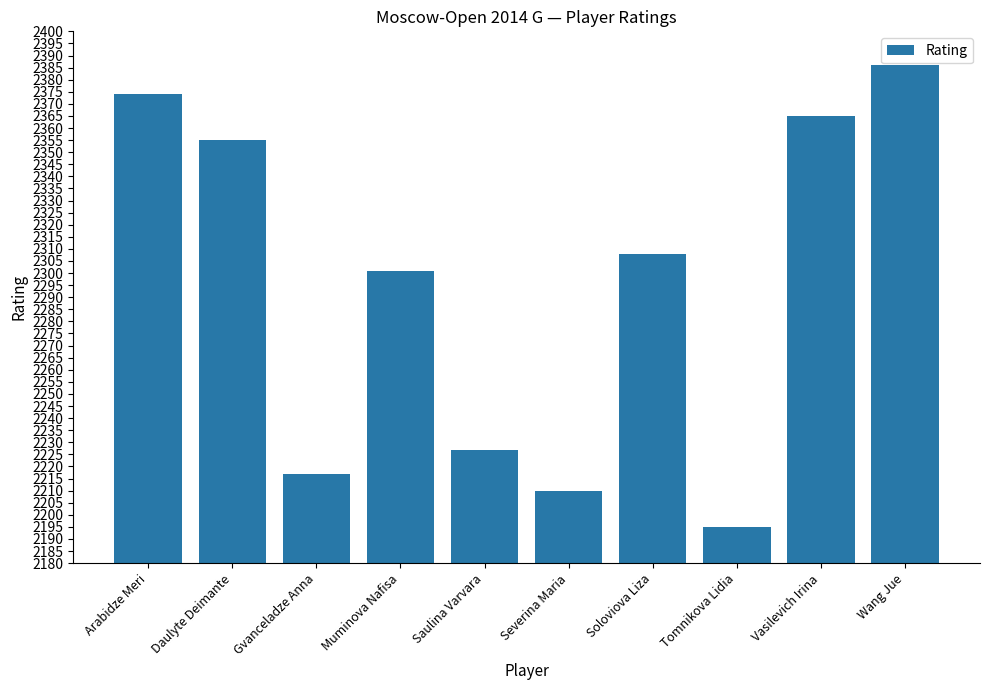

What is the maximum value shown in the chart?

2386